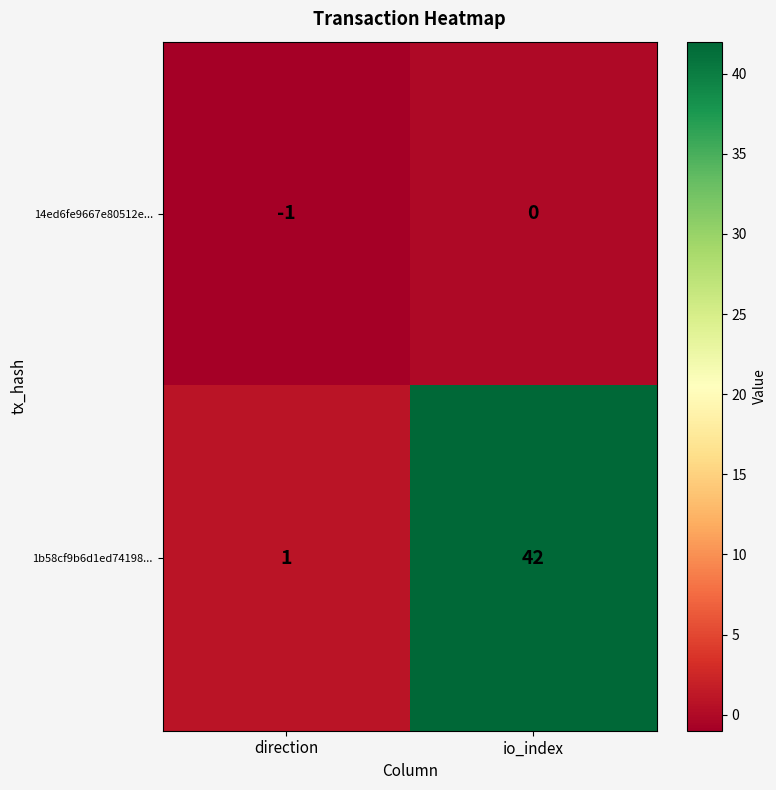

List the series in order of their peak value, highest first.

1b58cf9b6d1ed74198..., 14ed6fe9667e80512e...